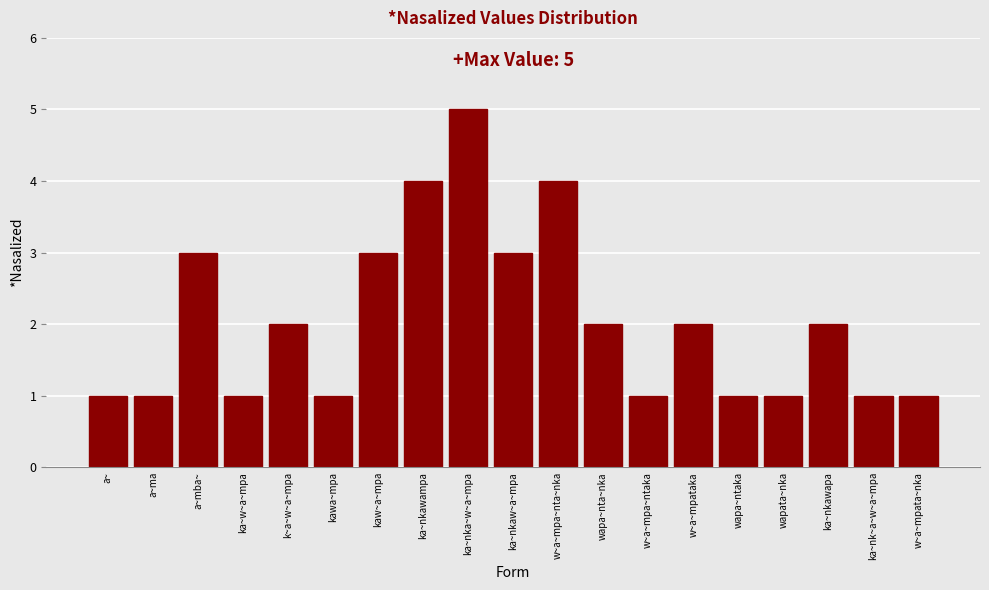

Reading left to right, list all the values displayed in this chart.

1	1	3	1	2	1	3	4	5	3	4	2	1	2	1	1	2	1	1